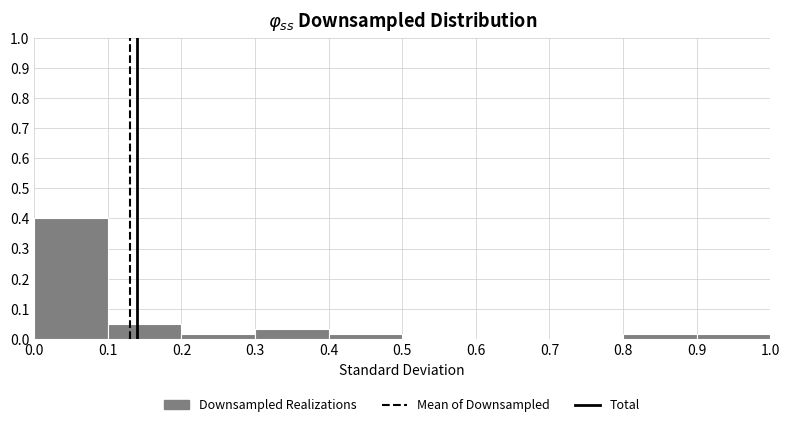

Which range on the x-axis has the tallest bar?

0.0 to 0.1